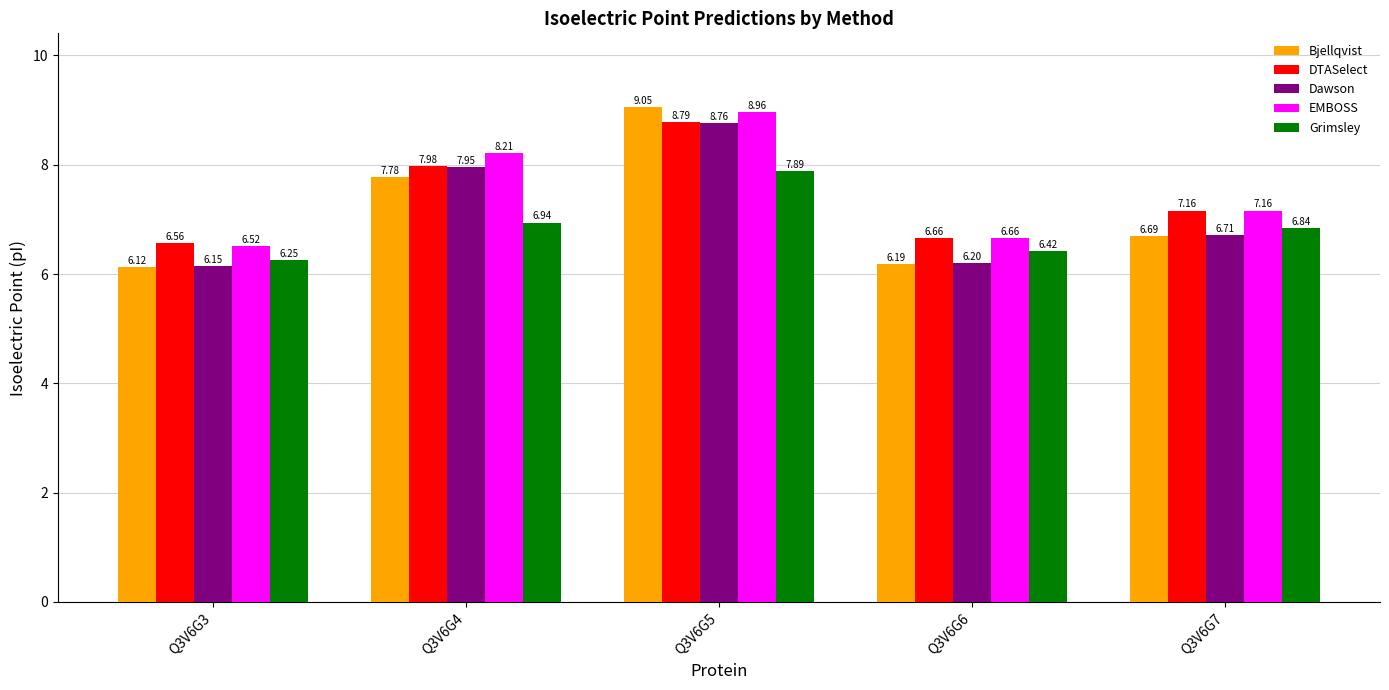

Does the chart contain any negative values?

No